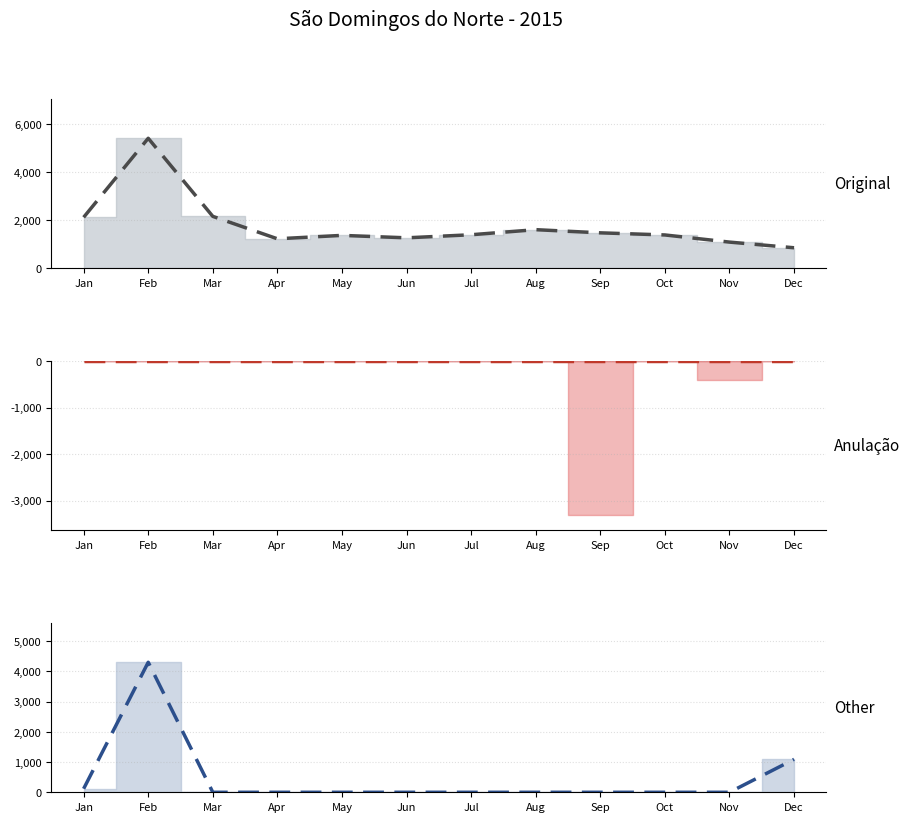

In Other trend, how many points are higher than both neighbors (excluding endpoints)?

1